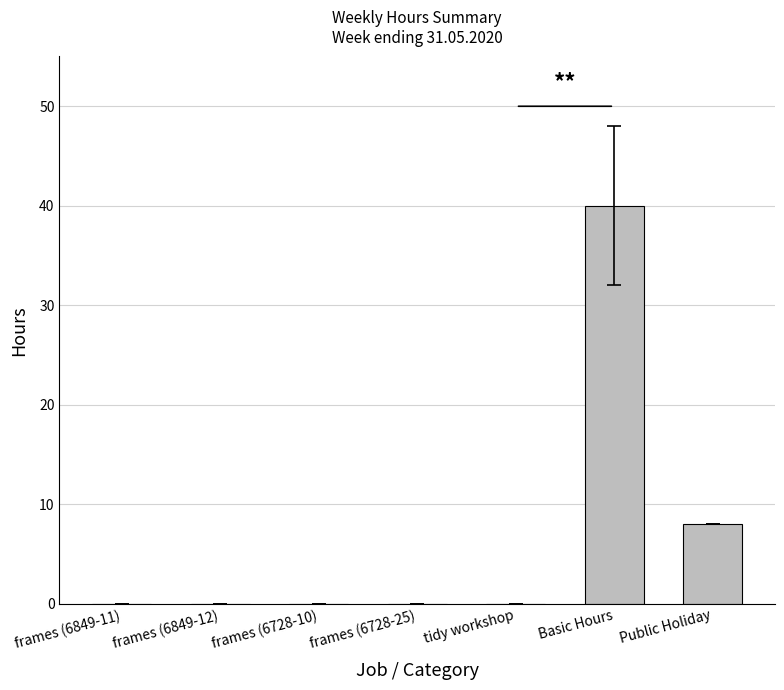

Which label corresponds to the largest value in the chart?

Basic Hours